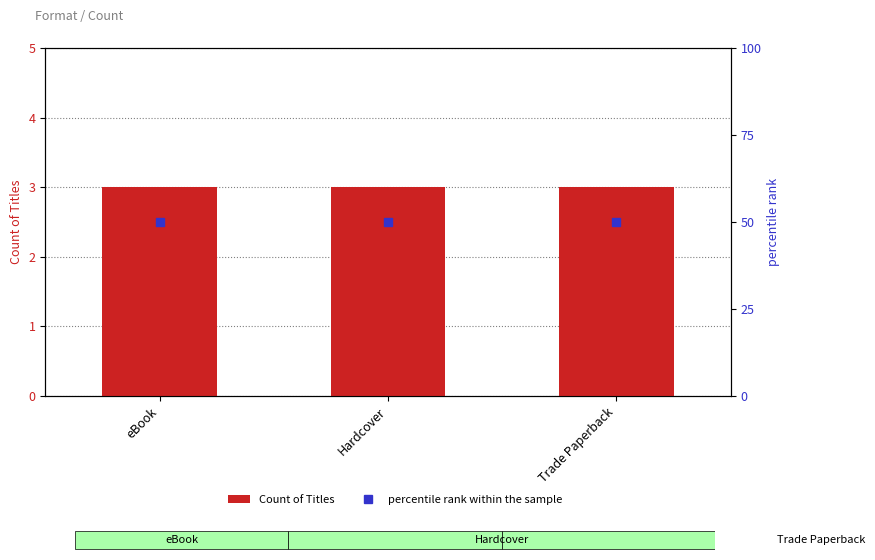

What is the label of the 3rd bar from the right?

eBook